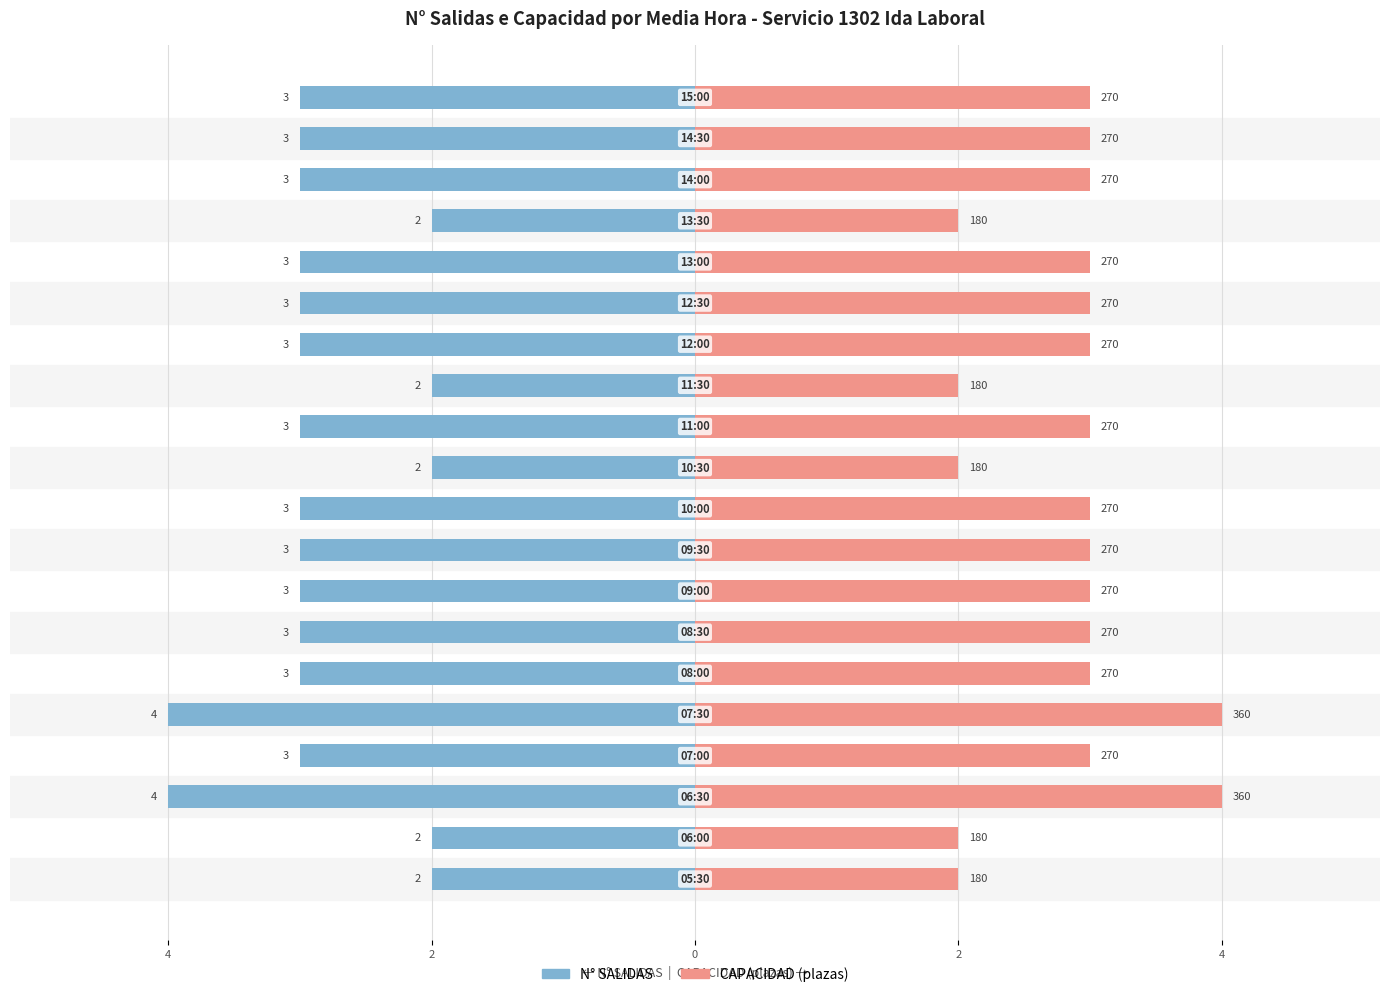

Does the chart contain stacked bars?

No